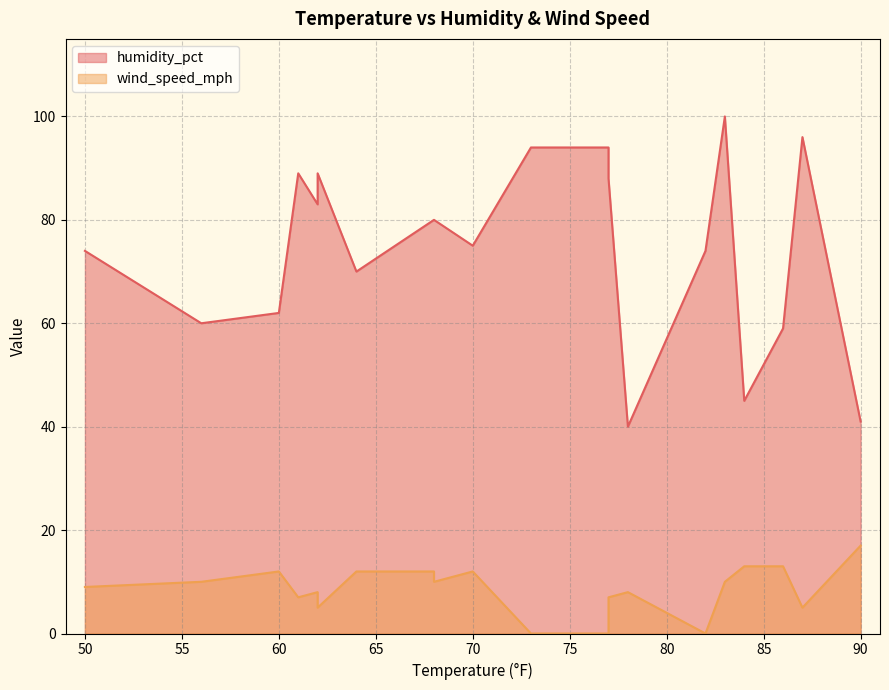

Reading left to right, transcribe all the data shown in this chart.

humidity_pct: 50=74	56=60	60=62	61=89	62=83	62=89	64=70	68=80	68=80	70=75	73=94	77=94	77=88	78=40	82=74	83=100	84=45	86=59	87=96	90=41
wind_speed_mph: 50=9	56=10	60=12	61=7	62=8	62=5	64=12	68=12	68=10	70=12	73=0	77=0	77=7	78=8	82=0	83=10	84=13	86=13	87=5	90=17